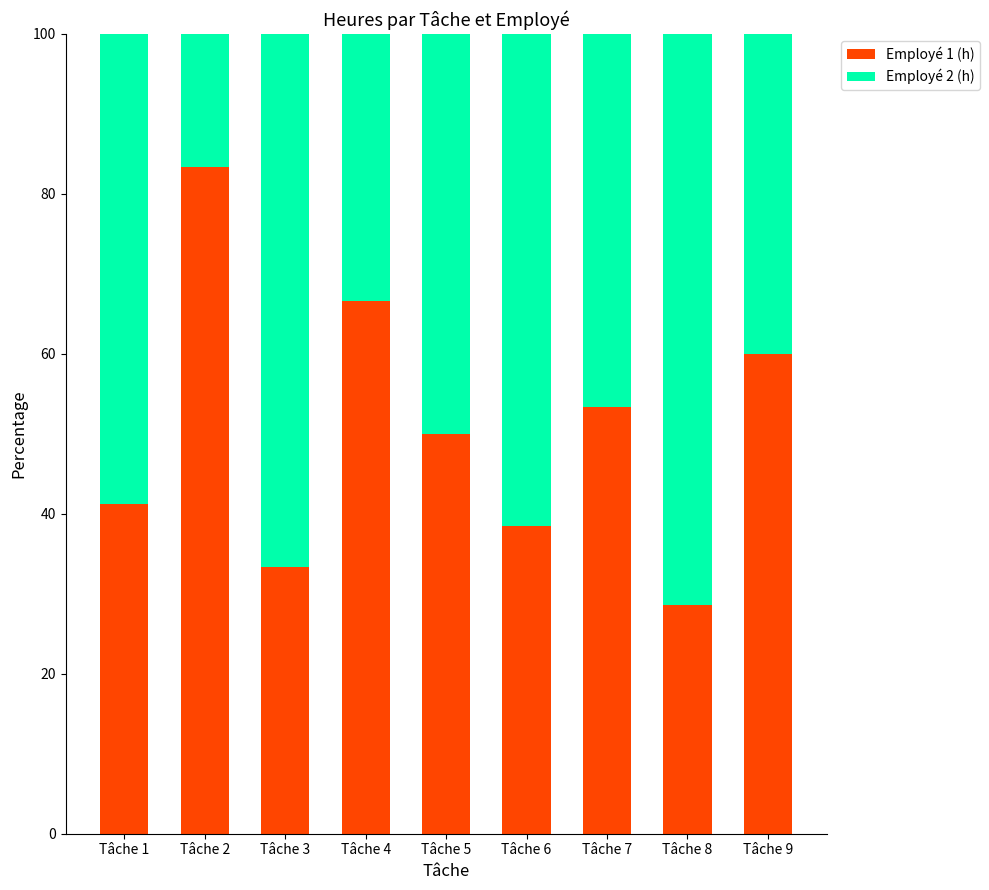

Which category has the highest value in the Employé 1 (h) series?

Tâche 2